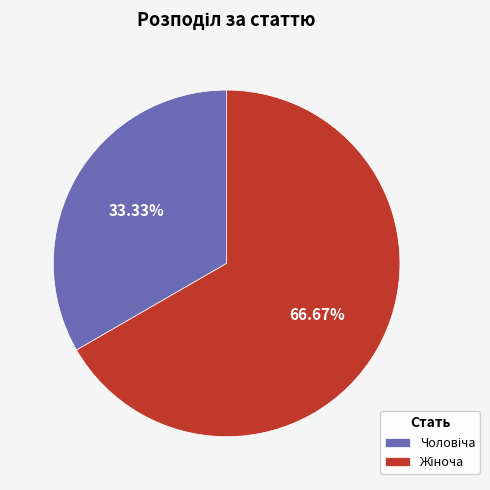

Is there any slice that represents more than half of the pie?

Yes